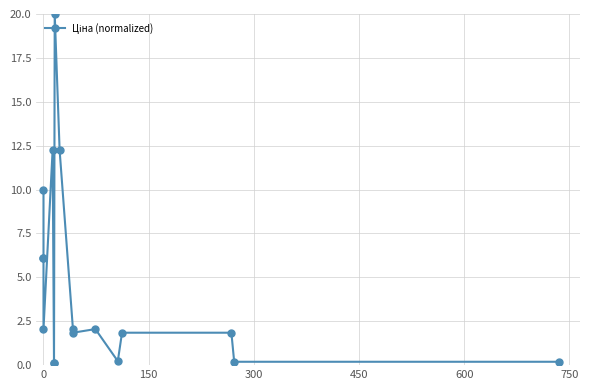

Is it true that the value at 11 is 3.5?

False